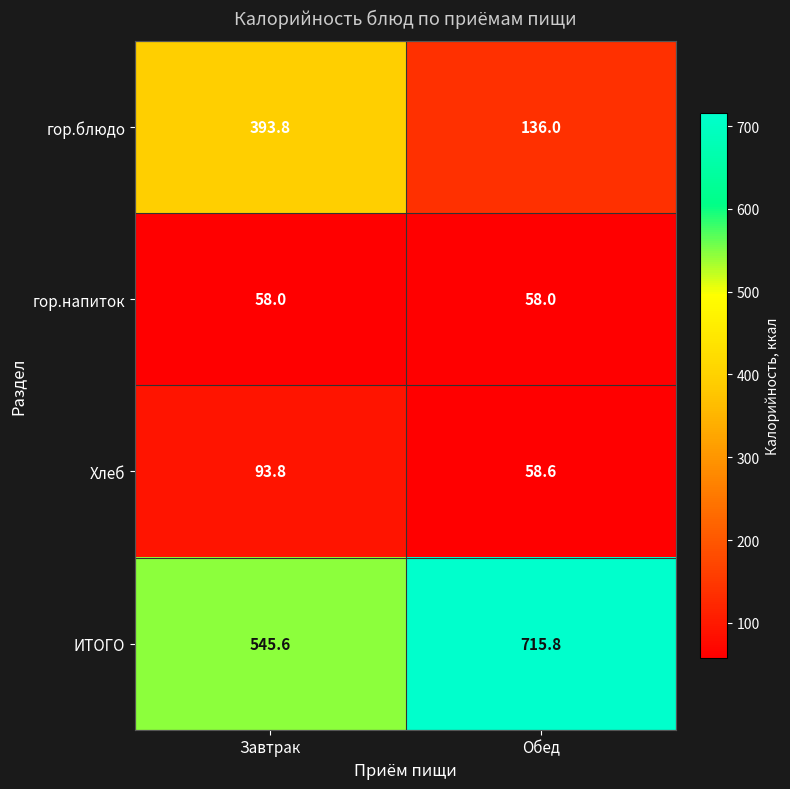

Reading left to right, extract all data points from this chart.

гор.блюдо: Завтрак=393.8	Обед=136.0
гор.напиток: Завтрак=58.0	Обед=58.0
Хлеб: Завтрак=93.8	Обед=58.6
ИТОГО: Завтрак=545.6	Обед=715.8